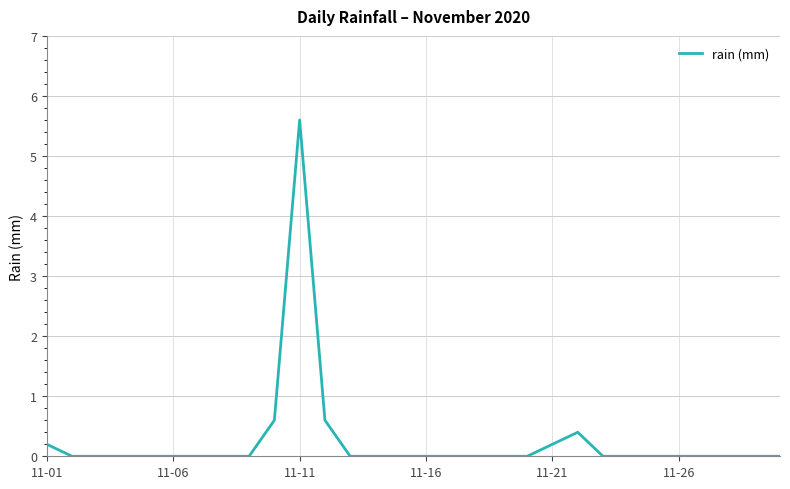

Reading left to right, what are all the values shown in this chart?

0.2	0.0	0.0	0.0	0.0	0.0	0.0	0.0	0.0	0.6	5.6	0.6	0.0	0.0	0.0	0.0	0.0	0.0	0.0	0.0	0.2	0.4	0.0	0.0	0.0	0.0	0.0	0.0	0.0	0.0